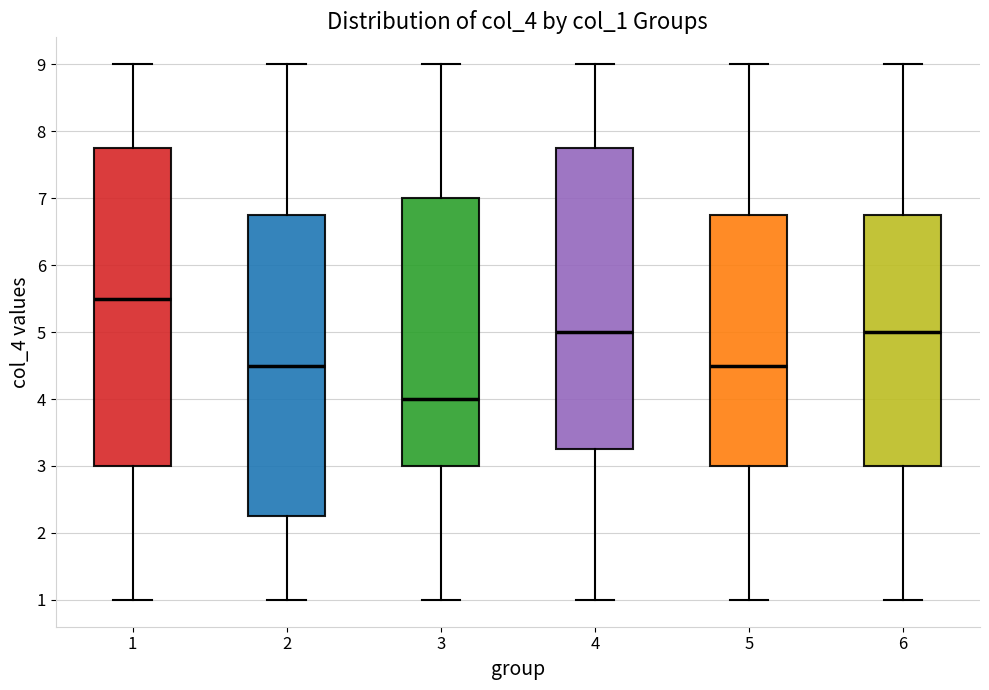

Which box has the highest median line?

1